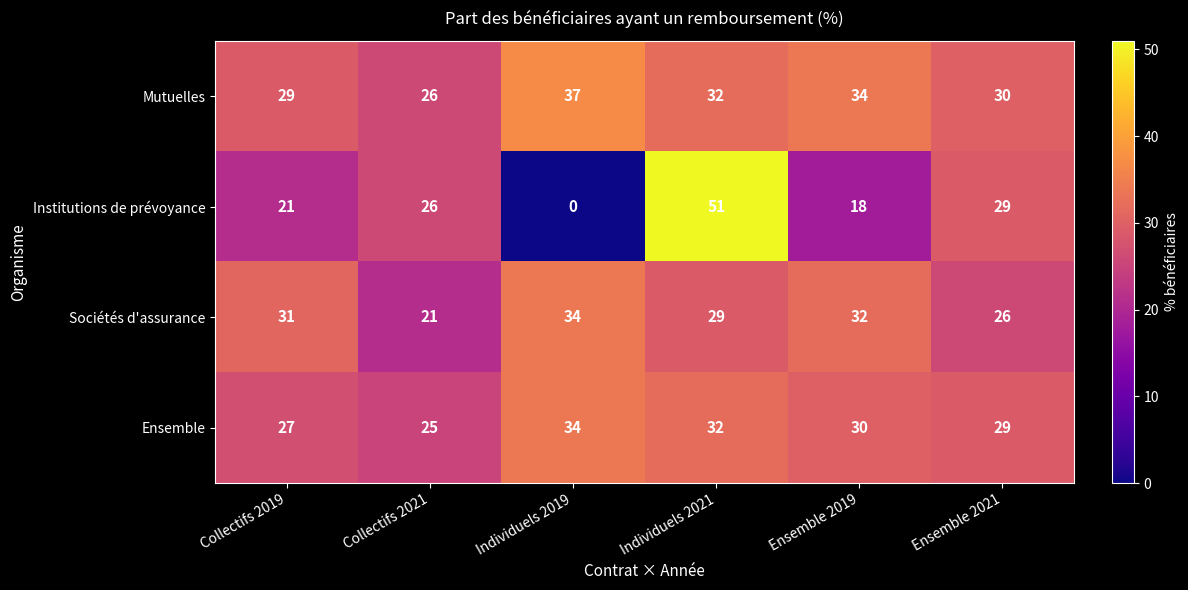

How many data points does each series have?

6